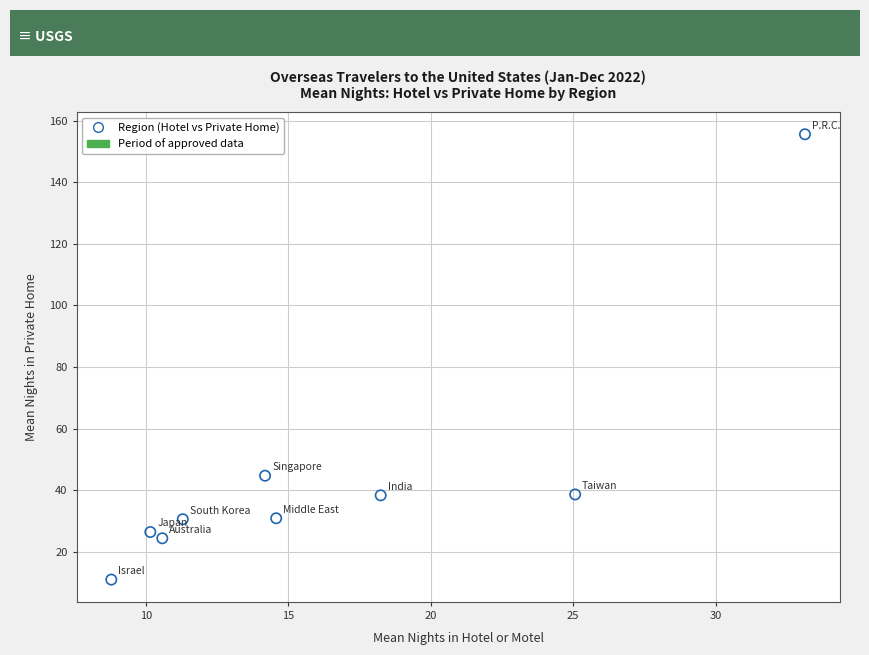

What is the average Y value?

44.5